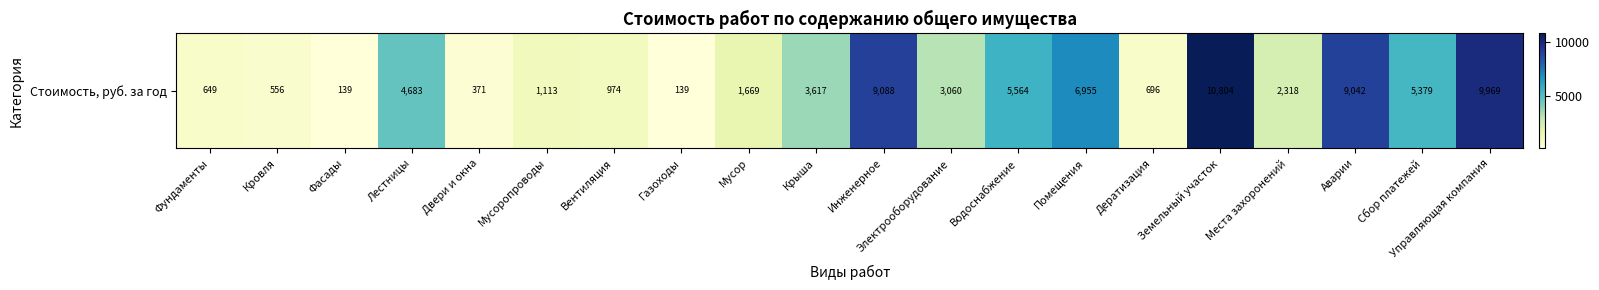

The value at Двери и окна is 370.9. True or false?

True